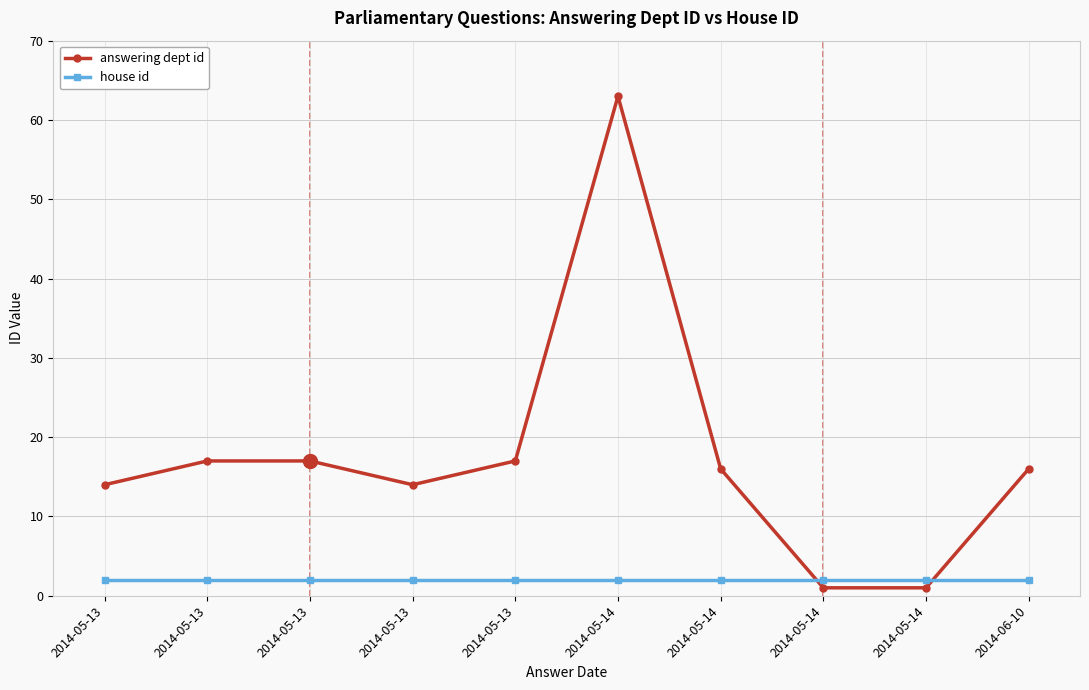

Rank the series at 2014-05-14 from lowest to highest value.

house id, answering dept id